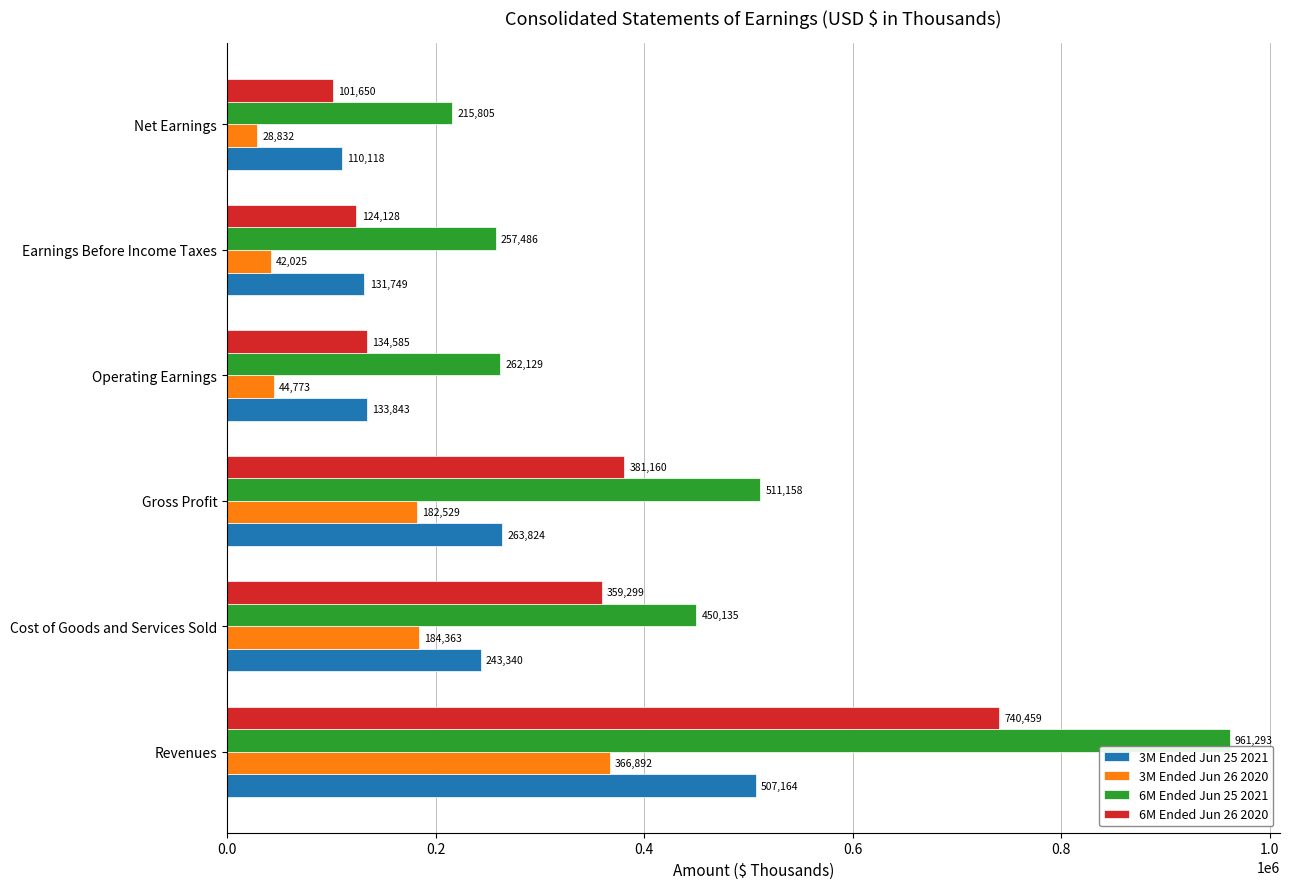

At how many categories does at least one series exceed 213384?

6